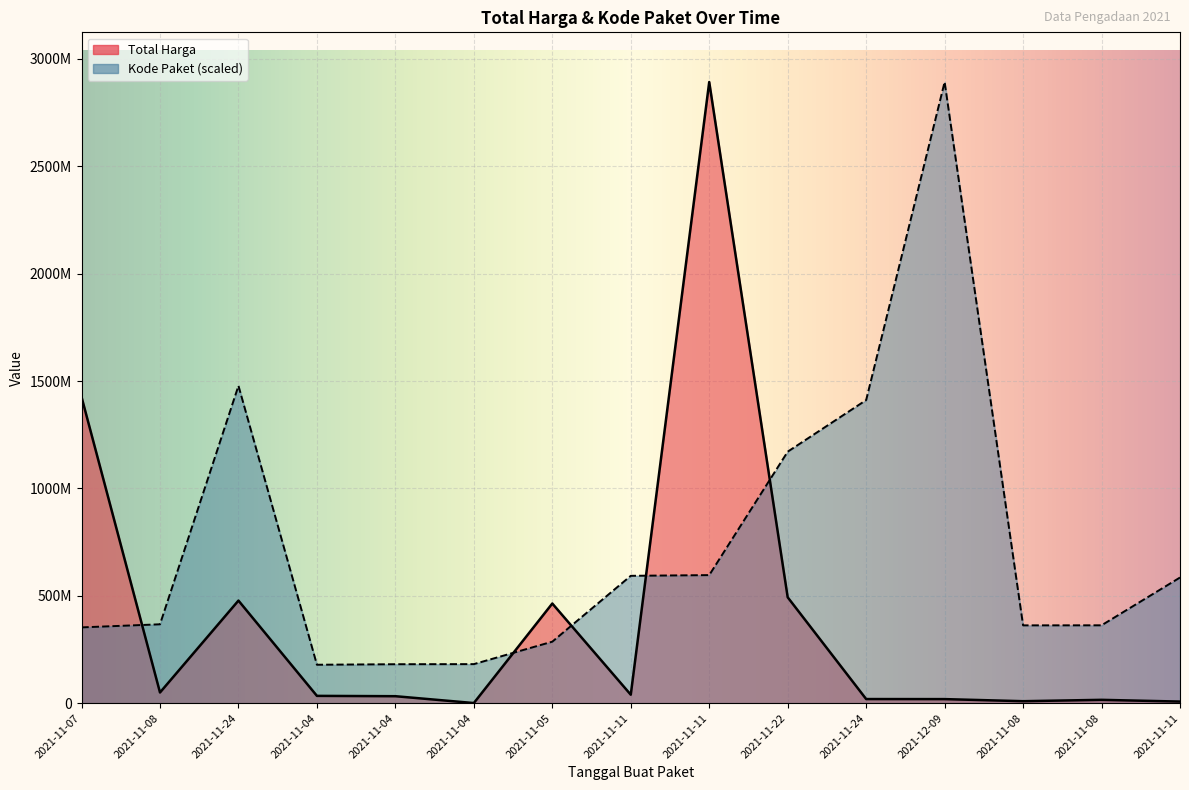

Which series ends up on top after the final intersection of Kode Paket and Total Harga?

Kode Paket